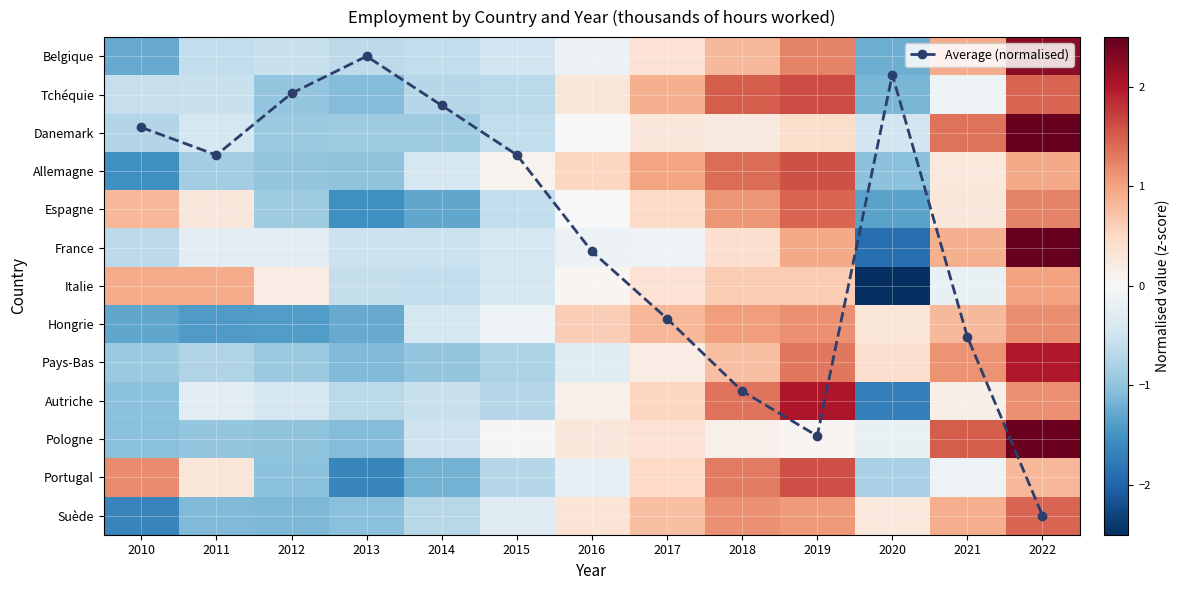

At 2014, list the series in order from largest to smallest.

Average (normalised), Allemagne, Hongrie, Pologne, France, Autriche, Belgique, Italie, Suède, Tchéquie, Danemark, Pays-Bas, Portugal, Espagne